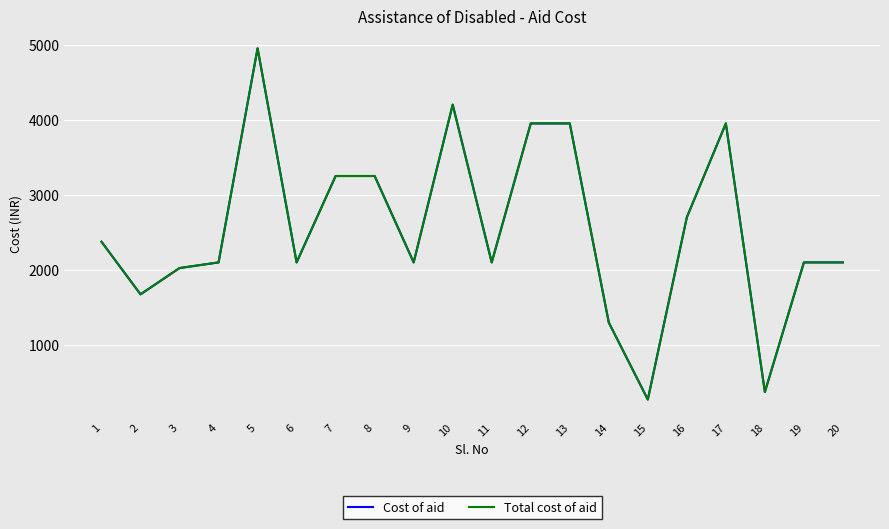

Which series changed the most between 12 and 16?

Cost of aid